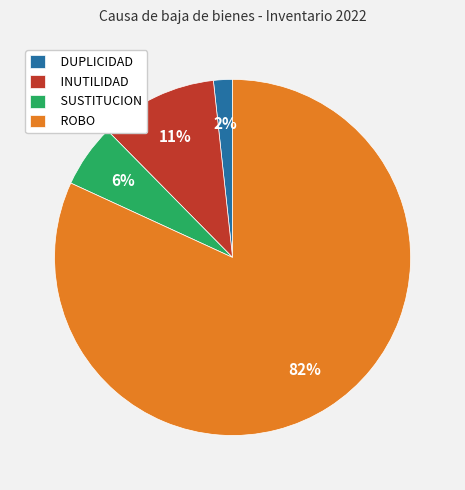

Is INUTILIDAD the majority of the pie?

No